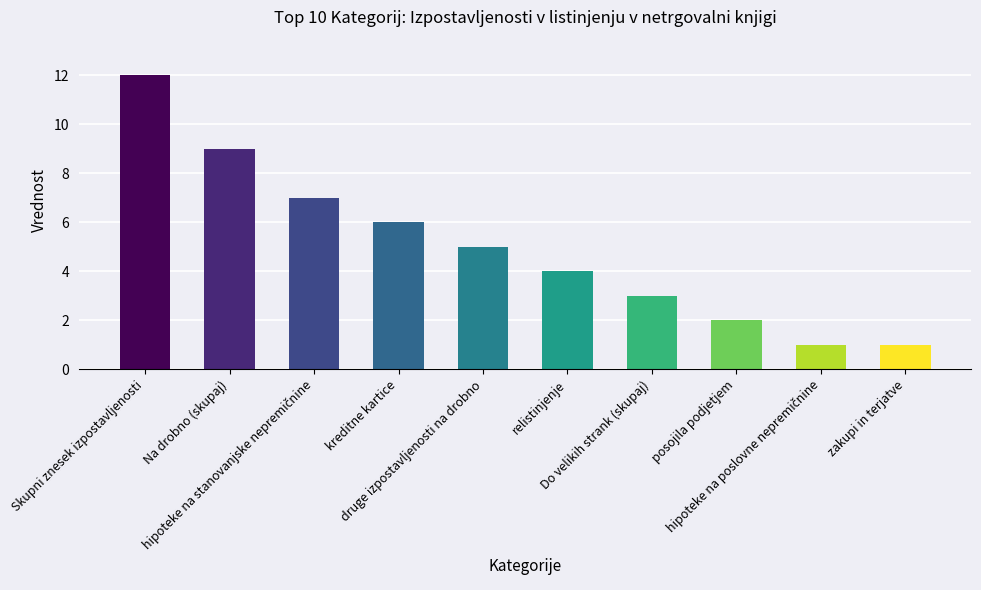

What is the smallest value displayed?

1